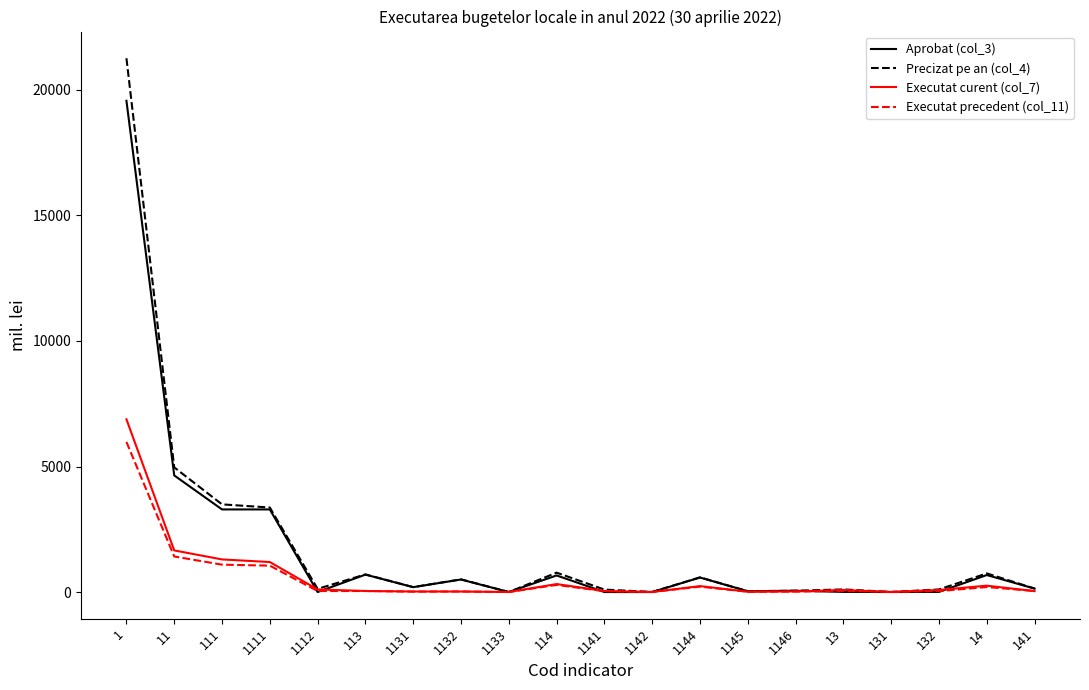

At which label is Executat precedent (col_11) closest to 2989?

11